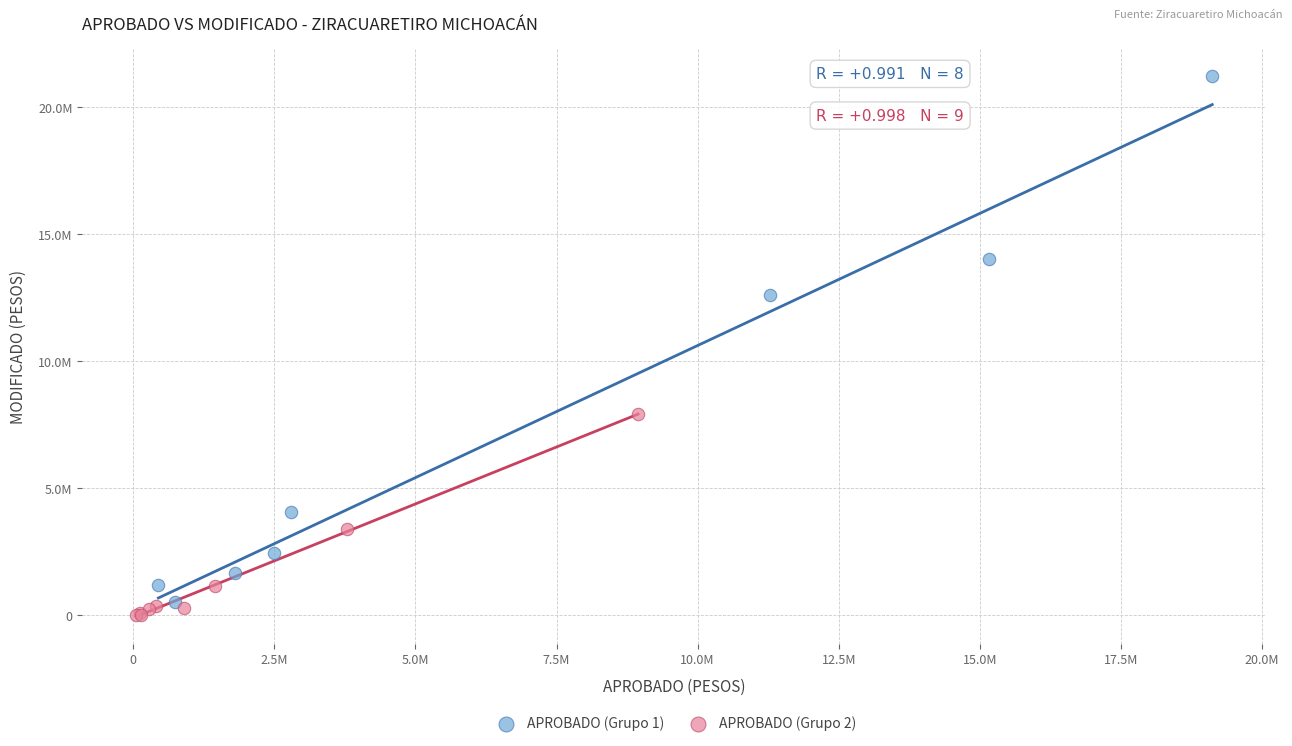

Which series contains the lowest Y value?

APROBADO (Grupo 2)